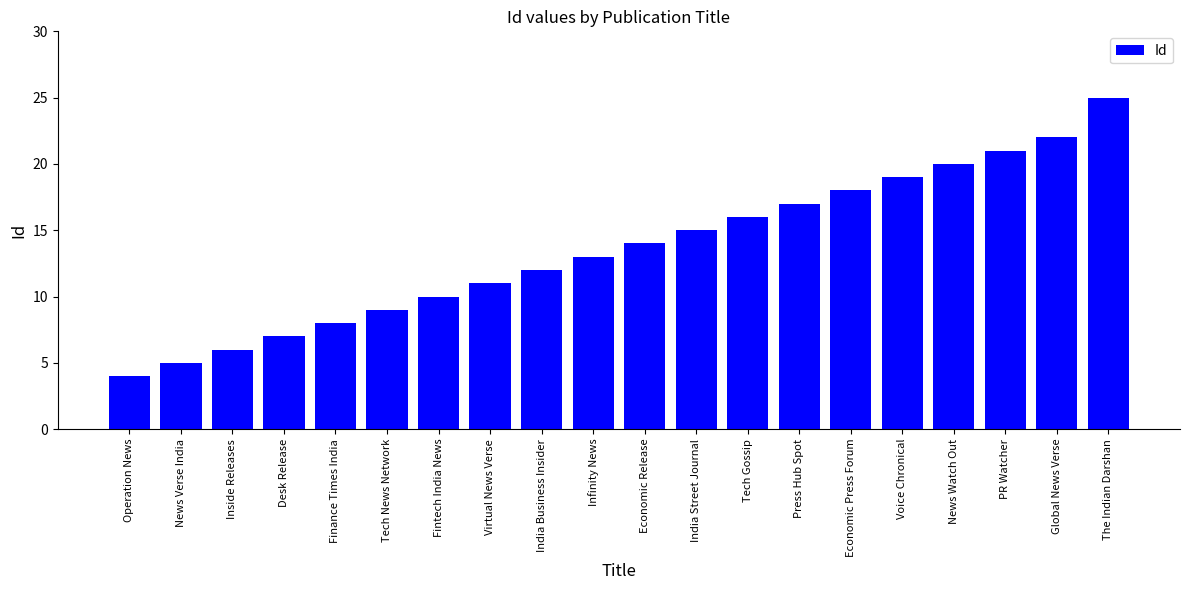

What is the sum of all values?

272